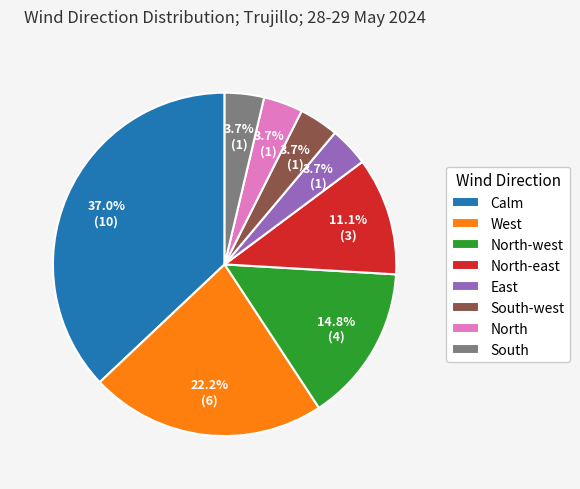

To the nearest percent, what is the difference between the largest and smallest slice percentages?

33%